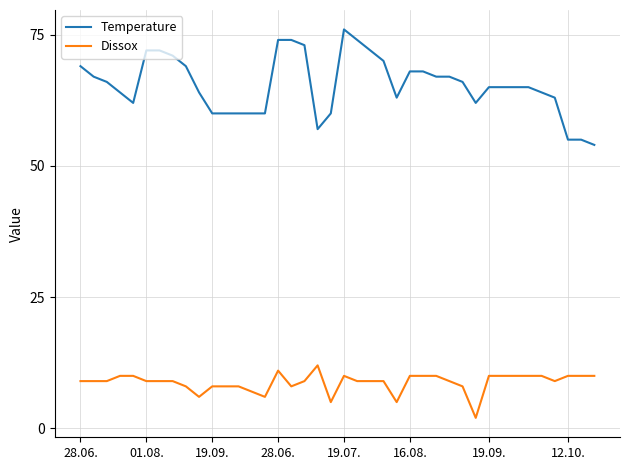

Which series has the widest spread of values?

Temperature